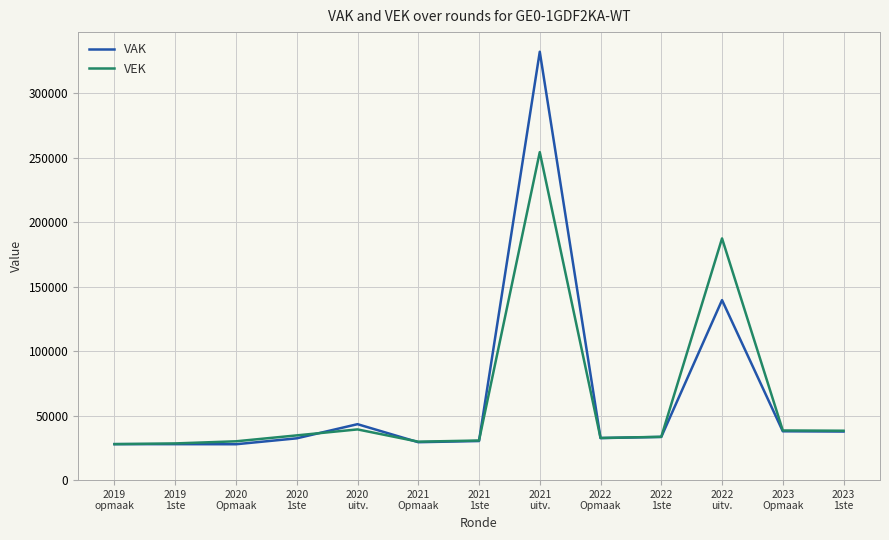

How many lines are shown in the chart?

2